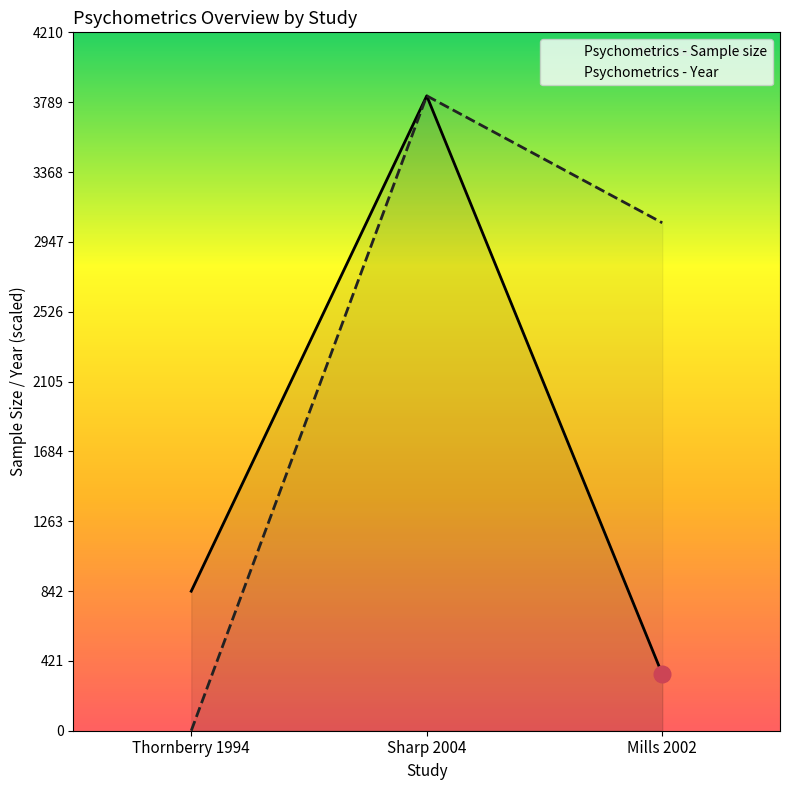

How many lines are shown in the chart?

2